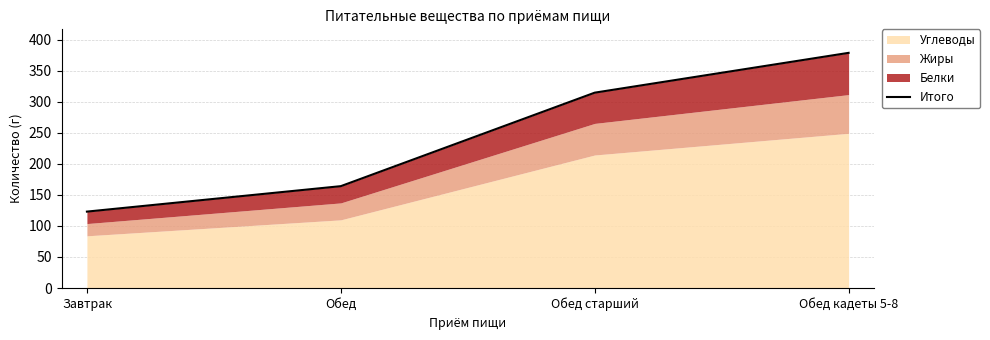

How many data points does each series have?

4